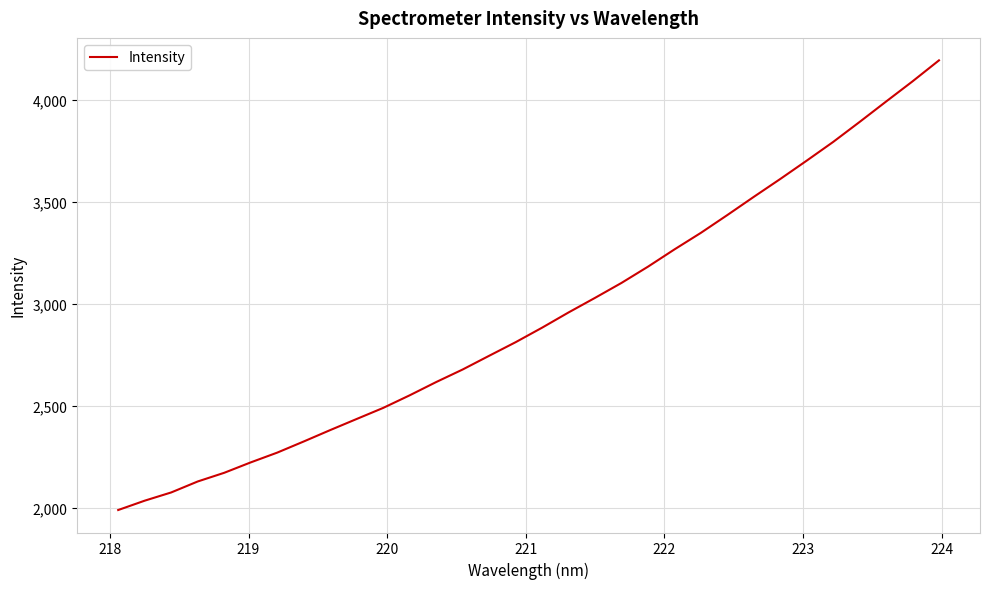

What is the maximum value shown in the chart?

4192.5